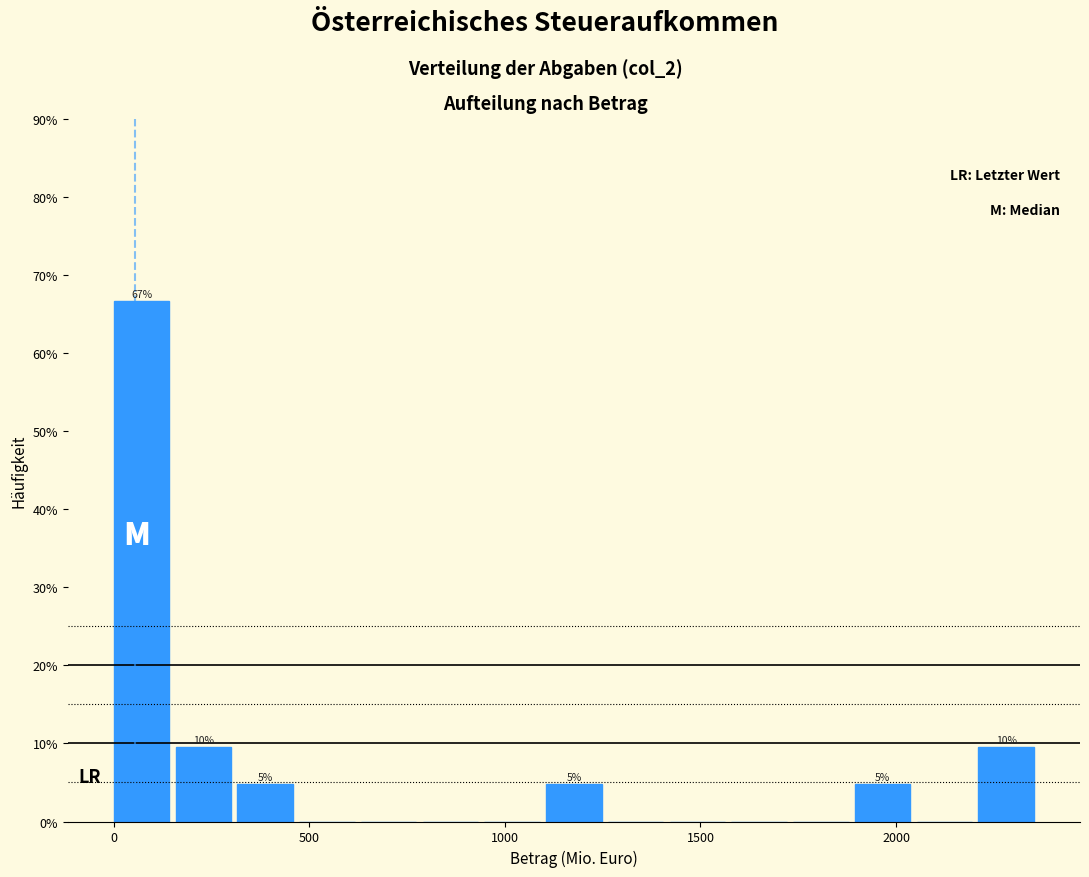

Read against the x-axis, roughly where is the centre of the tallest bar?

50